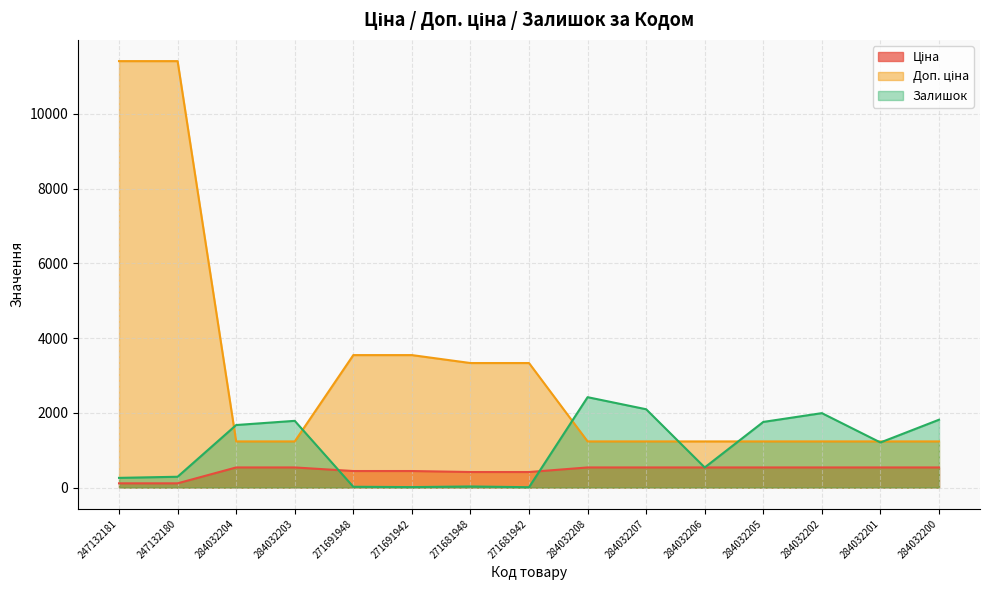

How many interior local valleys does the Залишок series have?

4